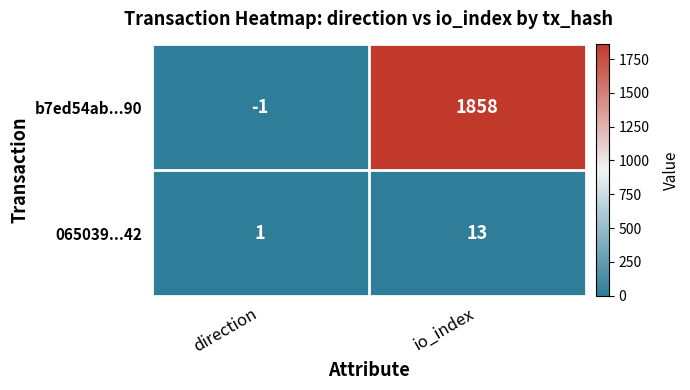

Rank the series by their average value, from highest to lowest.

b7ed54ab...90, 065039...42